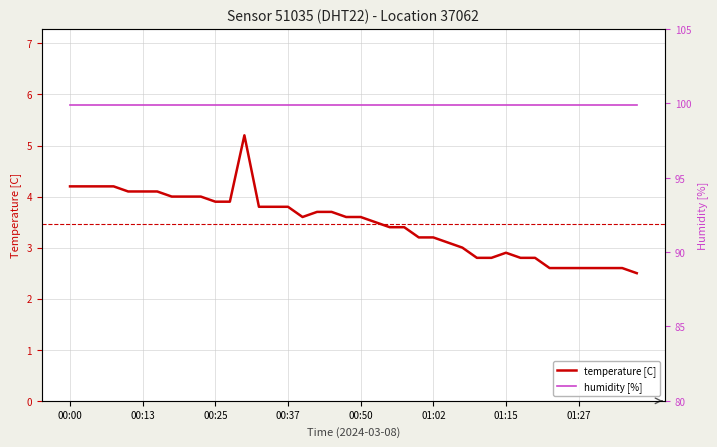

At which category does the chart reach its peak across all series?

00:30